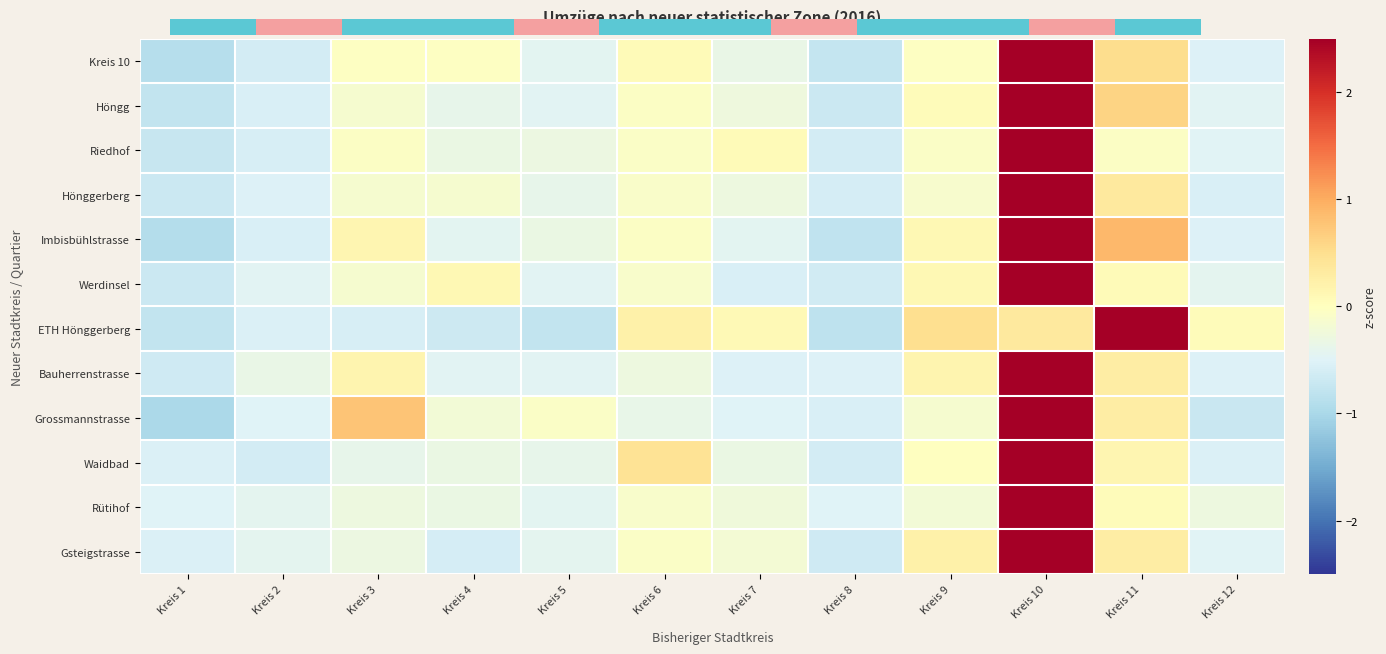

List the labels in order of ETH Hönggerberg value, smallest first.

Kreis 8, Kreis 1, Kreis 5, Kreis 4, Kreis 3, Kreis 2, Kreis 12, Kreis 7, Kreis 6, Kreis 10, Kreis 9, Kreis 11